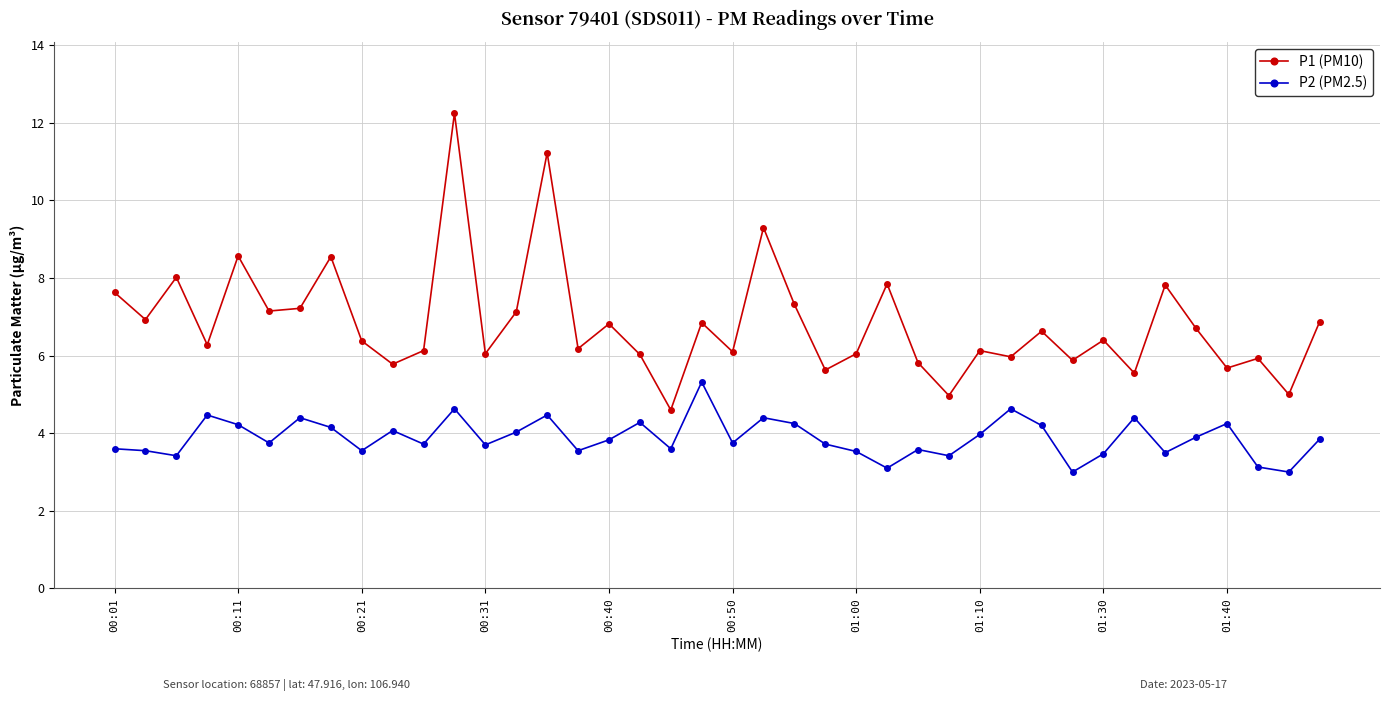

Does the chart have visible grid lines?

Yes